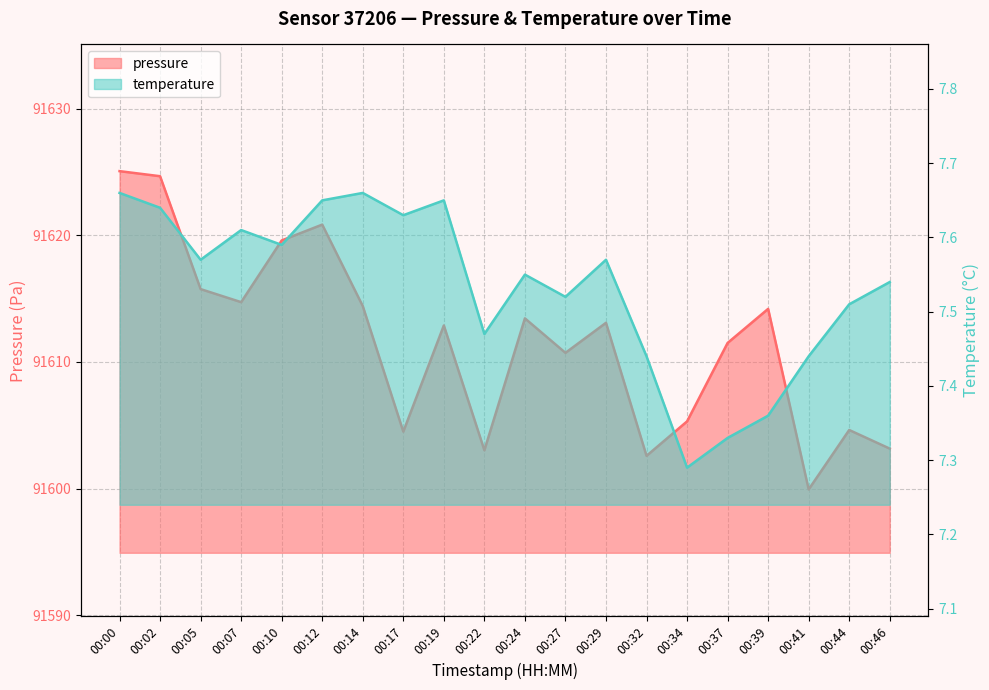

Reading right to left, extract all data points from this chart.

pressure: 91603.2	91604.6	91599.9	91614.2	91611.5	91605.3	91602.6	91613.1	91610.7	91613.4	91603.0	91612.9	91604.5	91614.4	91620.8	91619.6	91614.7	91615.8	91624.7	91625.1
temperature: 7.5	7.5	7.4	7.4	7.3	7.3	7.4	7.6	7.5	7.5	7.5	7.7	7.6	7.7	7.7	7.6	7.6	7.6	7.6	7.7